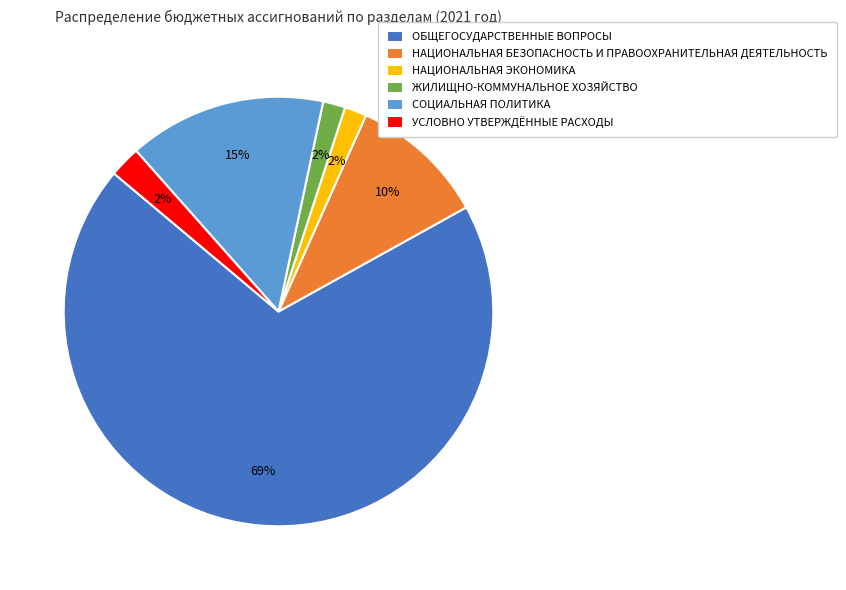

Between СОЦИАЛЬНАЯ ПОЛИТИКА and НАЦИОНАЛЬНАЯ БЕЗОПАСНОСТЬ И ПРАВООХРАНИТЕЛЬНАЯ ДЕЯТЕЛЬНОСТЬ, which is larger?

СОЦИАЛЬНАЯ ПОЛИТИКА